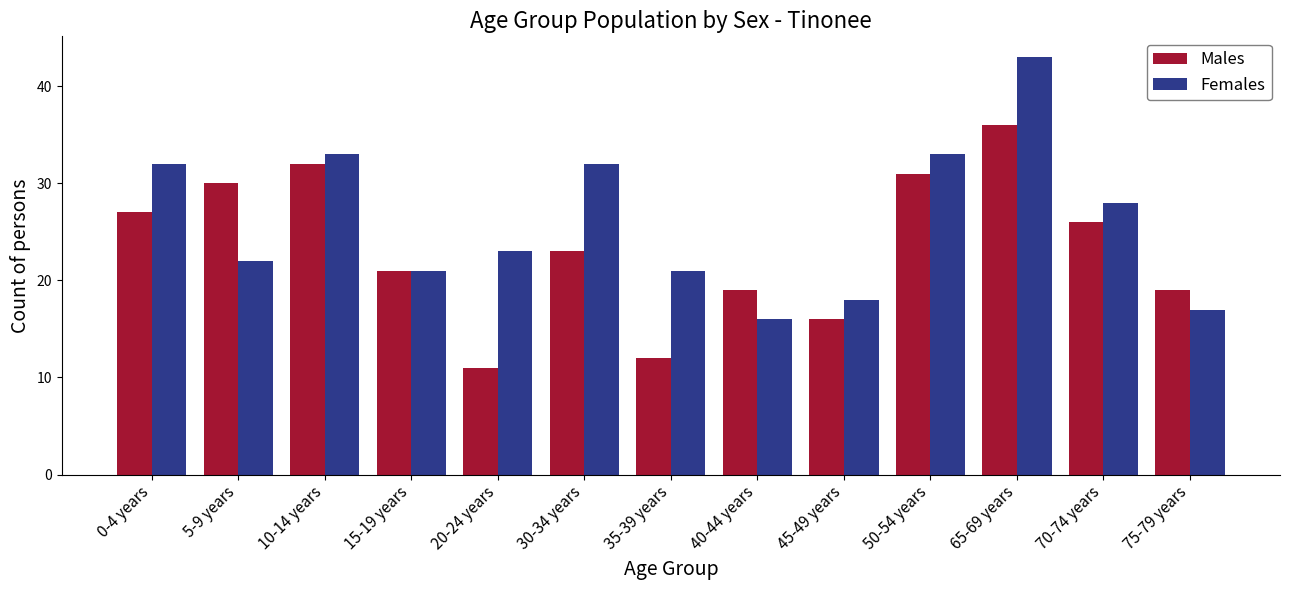

What is the sum of the Males values at 75-79 years and 40-44 years?

38